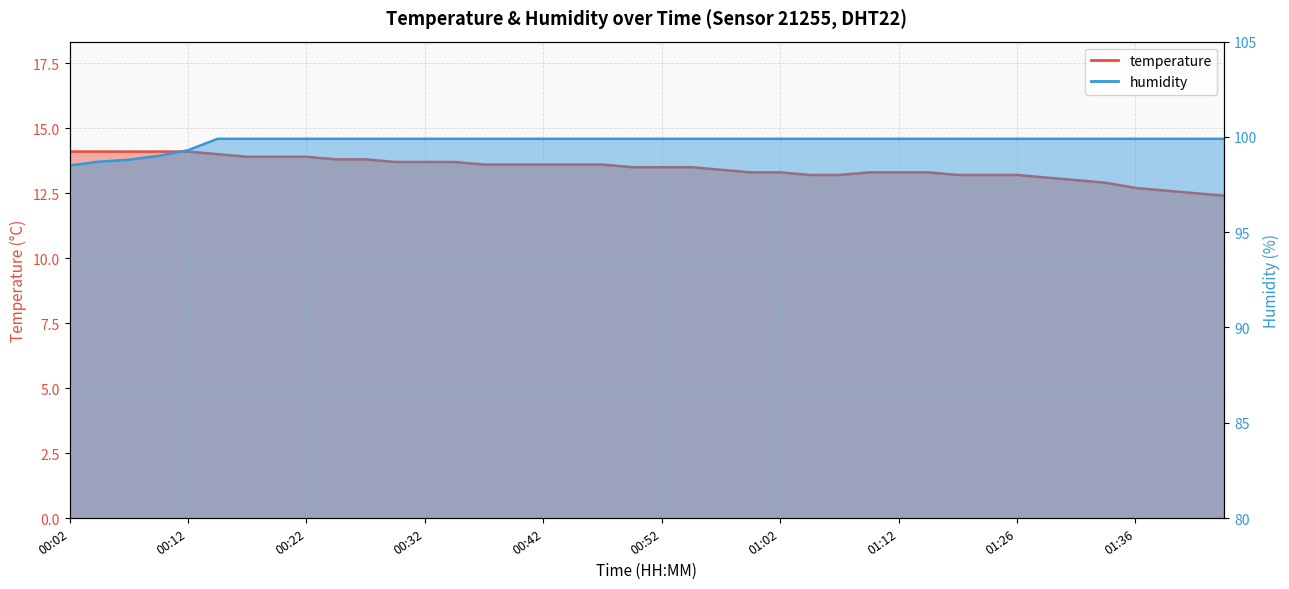

Reading left to right, list all the values displayed in this chart.

temperature: 14.1	14.1	14.1	14.1	14.1	14.0	13.9	13.9	13.9	13.8	13.8	13.7	13.7	13.7	13.6	13.6	13.6	13.6	13.6	13.5	13.5	13.5	13.4	13.3	13.3	13.2	13.2	13.3	13.3	13.3	13.2	13.2	13.2	13.1	13.0	12.9	12.7	12.6	12.5	12.4
humidity: 98.5	98.7	98.8	99.0	99.3	99.9	99.9	99.9	99.9	99.9	99.9	99.9	99.9	99.9	99.9	99.9	99.9	99.9	99.9	99.9	99.9	99.9	99.9	99.9	99.9	99.9	99.9	99.9	99.9	99.9	99.9	99.9	99.9	99.9	99.9	99.9	99.9	99.9	99.9	99.9